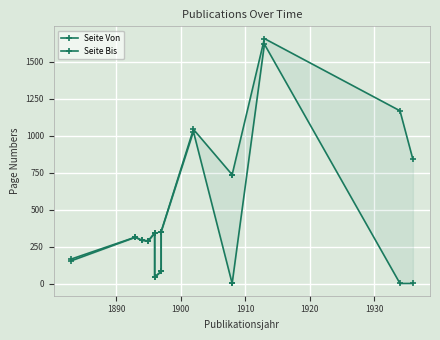

Which series has the largest total across all categories?

Seite Bis